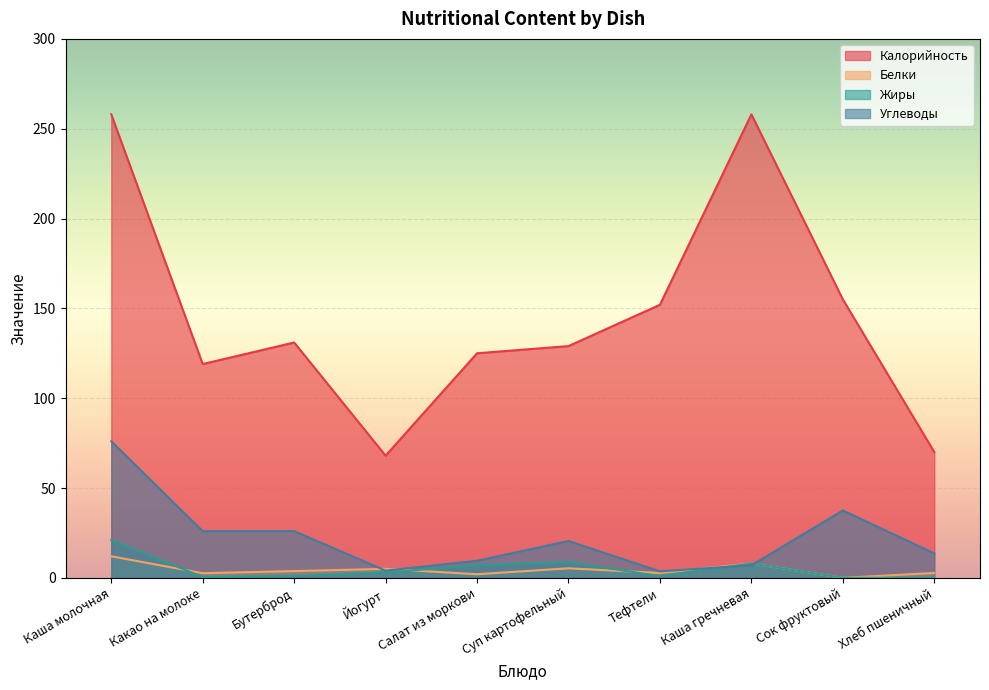

What is the sum of all Калорийность values?

1465.0